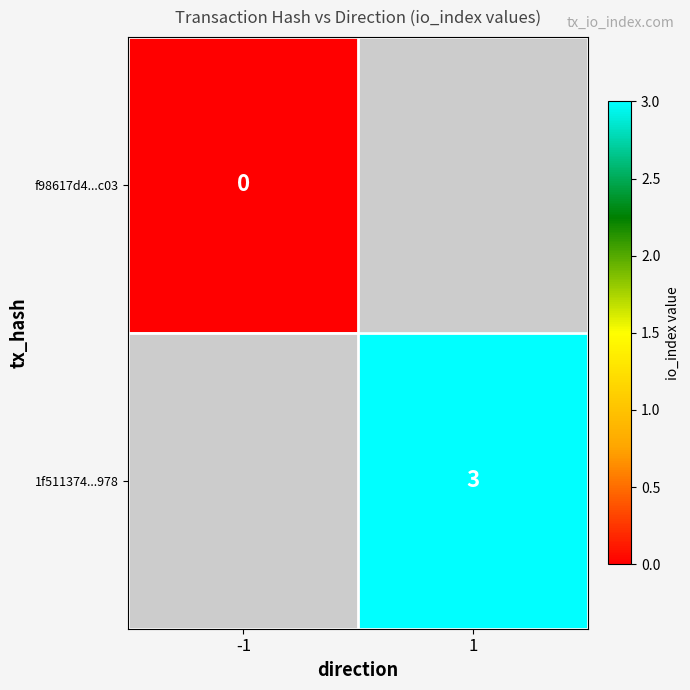

Is the value of 1f511374...978 at 1 greater than the value of f98617d4...c03 at -1?

Yes